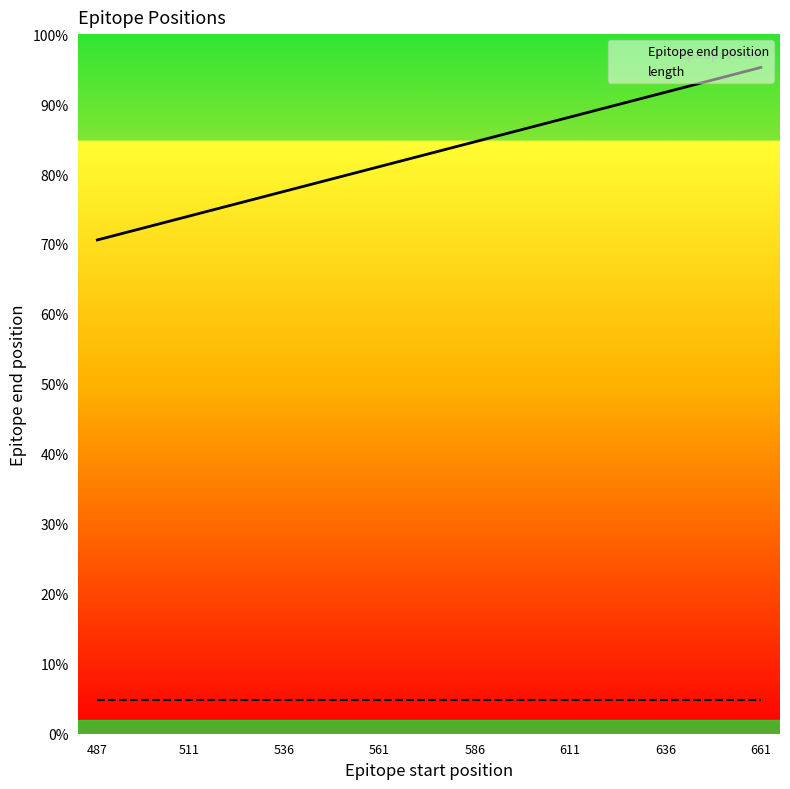

Between 561 and 16, which series saw the biggest shift?

Epitope end position